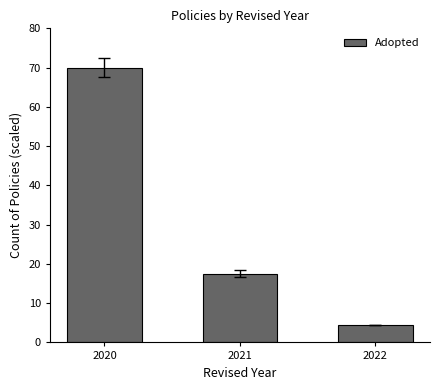

Reading left to right, transcribe all the data shown in this chart.

2020=70.0	2021=17.5	2022=4.4